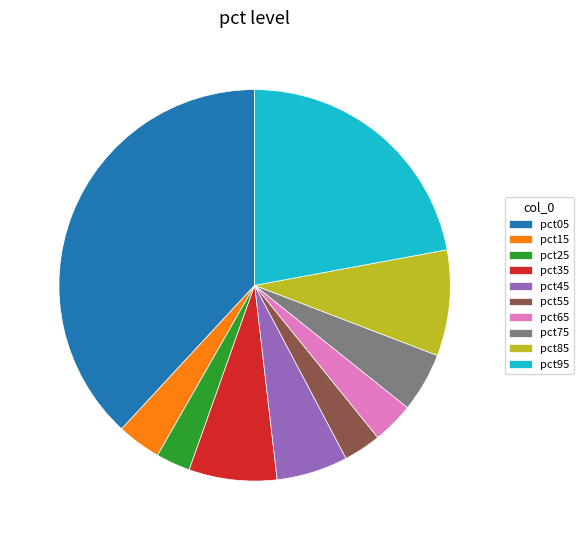

The pct25 slice represents 17% of the pie. True or false?

False